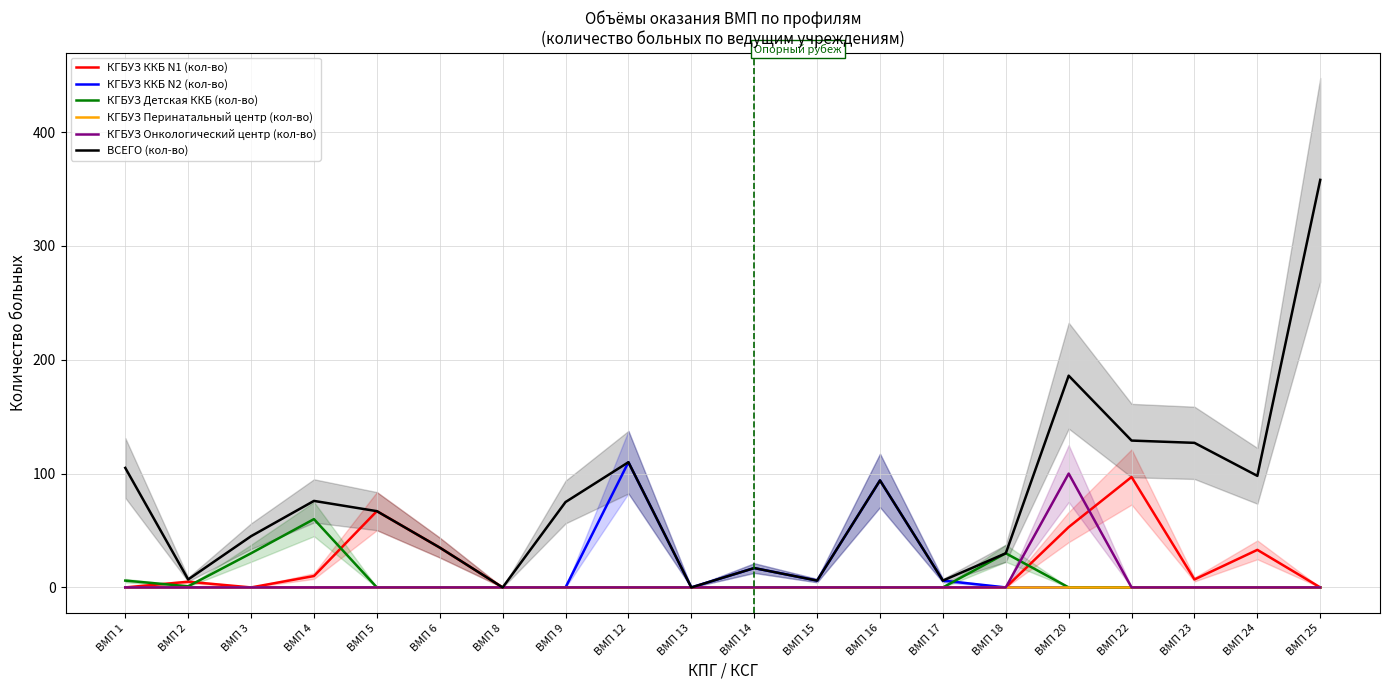

Where is КГБУЗ Онкологический центр (кол-во) nearest to the value 50?

ВМП 1